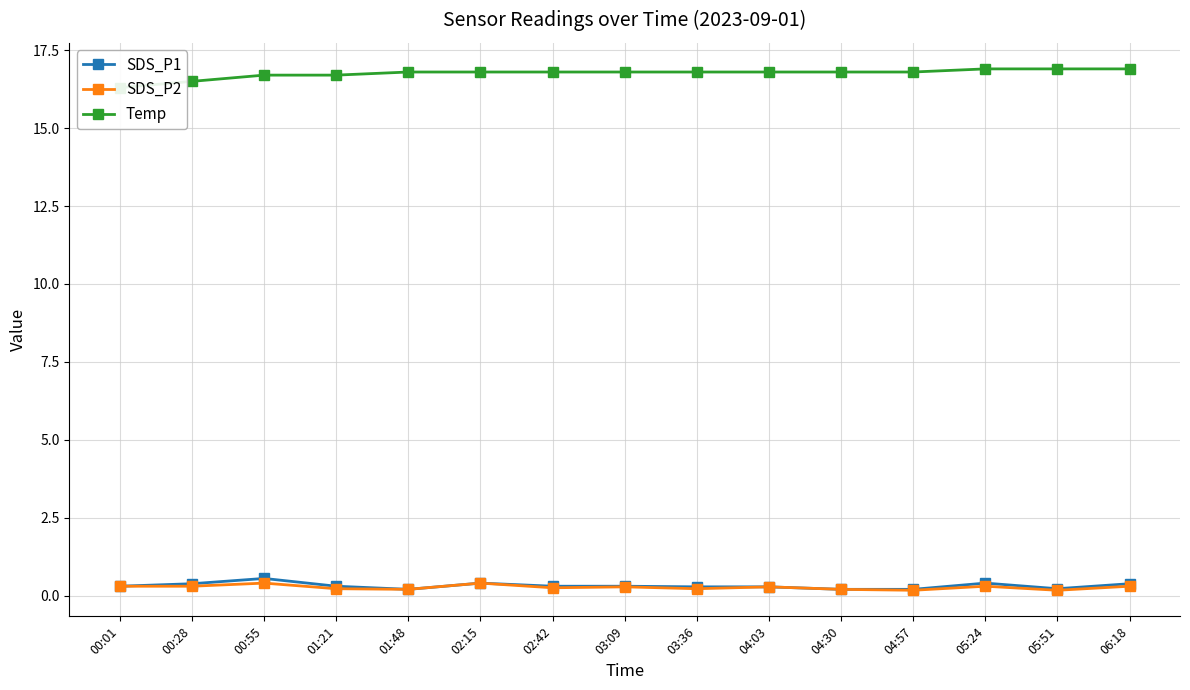

At 04:30, list the series in order from smallest to largest.

SDS_P1, SDS_P2, Temp